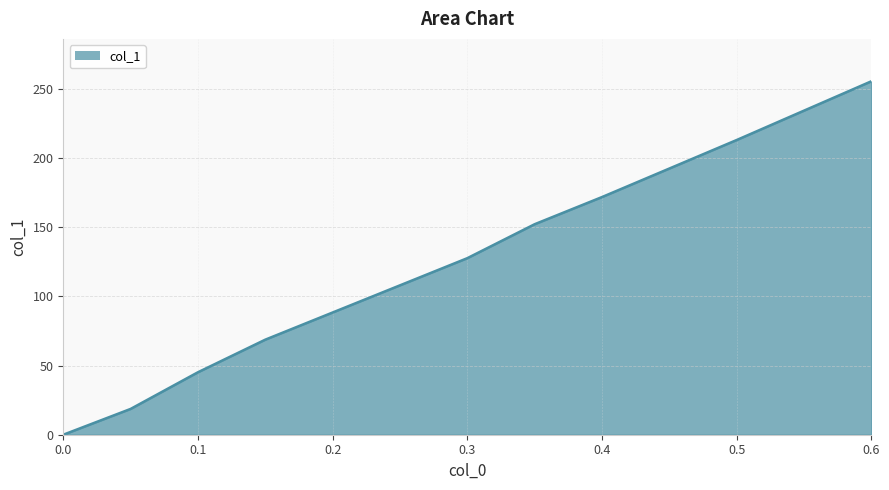

What is the maximum value shown in the chart?

255.3